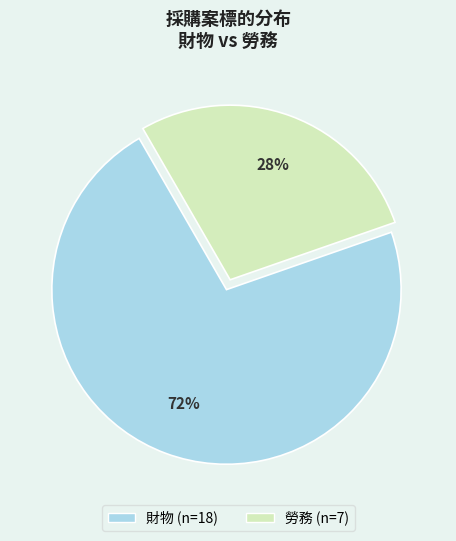

What is the largest slice in the pie chart?

財物